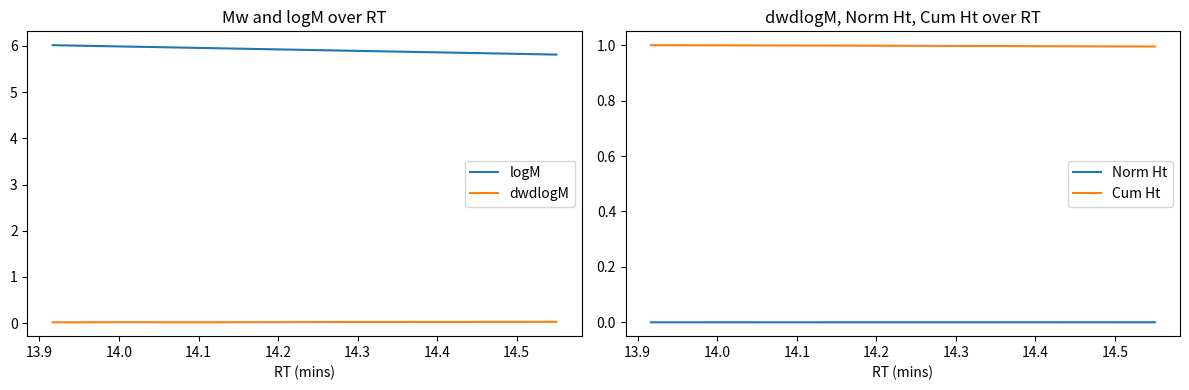

Reading left to right, transcribe all the data shown in this chart.

logM: 6.0	6.0	6.0	6.0	6.0	6.0	6.0	6.0	6.0	6.0	6.0	6.0	6.0	5.9	5.9	5.9	5.9	5.9	5.9	5.9	5.9	5.9	5.9	5.9	5.9	5.9	5.9	5.9	5.9	5.9	5.9	5.9	5.8	5.8	5.8	5.8	5.8	5.8	5.8
dwdlogM: 0.0	0.0	0.0	0.0	0.0	0.0	0.0	0.0	0.0	0.0	0.0	0.0	0.0	0.0	0.0	0.0	0.0	0.0	0.0	0.0	0.0	0.0	0.0	0.0	0.0	0.0	0.0	0.0	0.0	0.0	0.0	0.0	0.0	0.0	0.0	0.0	0.0	0.0	0.0
Norm Ht: 0.0	0.0	0.0	0.0	0.0	0.0	0.0	0.0	0.0	0.0	0.0	0.0	0.0	0.0	0.0	0.0	0.0	0.0	0.0	0.0	0.0	0.0	0.0	0.0	0.0	0.0	0.0	0.0	0.0	0.0	0.0	0.0	0.0	0.0	0.0	0.0	0.0	0.0	0.0
Cum Ht: 1.0	1.0	1.0	1.0	1.0	1.0	1.0	1.0	1.0	1.0	1.0	1.0	1.0	1.0	1.0	1.0	1.0	1.0	1.0	1.0	1.0	1.0	1.0	1.0	1.0	1.0	1.0	1.0	1.0	1.0	1.0	1.0	1.0	1.0	1.0	1.0	1.0	1.0	1.0